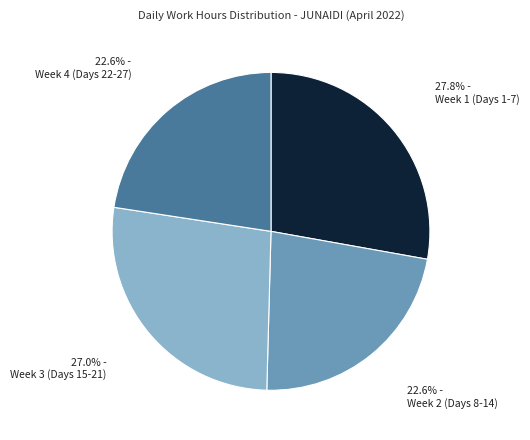

Is there a majority slice in this chart?

No